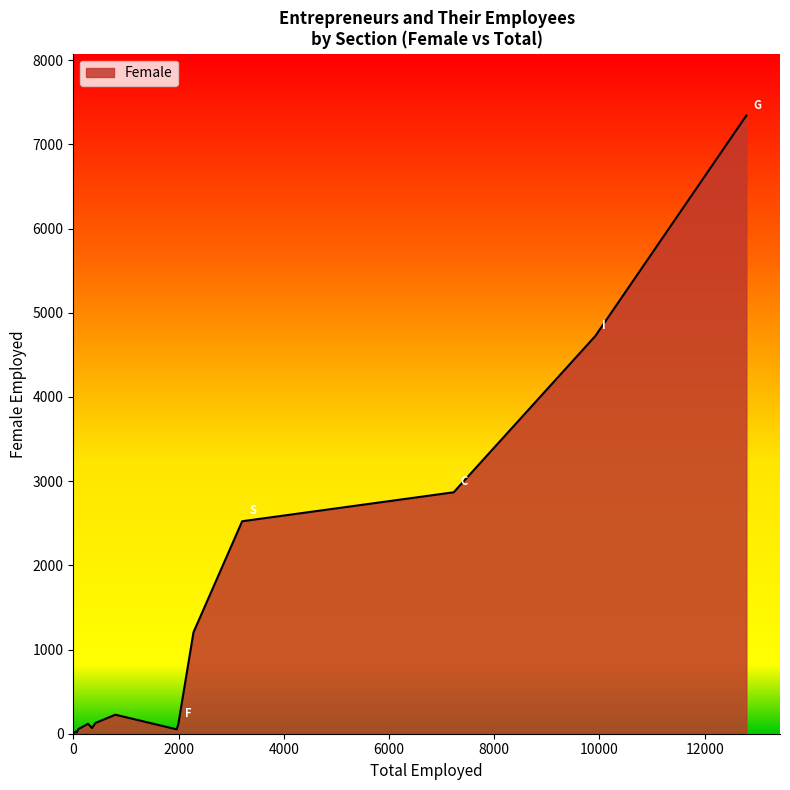

Which category has the lowest value across all series?

B